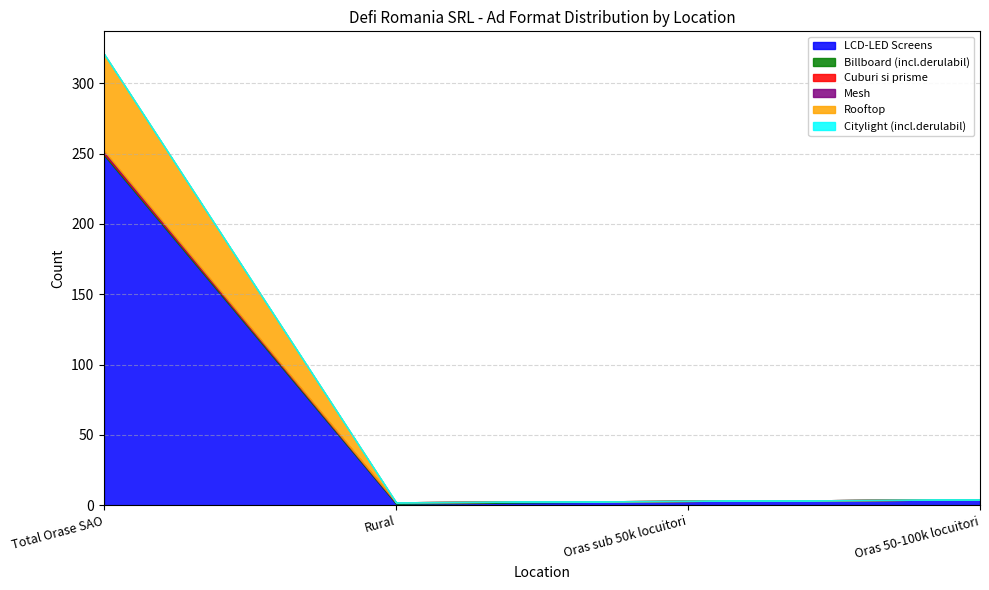

What is the label of the 1st point from the right?

Oras 50-100k locuitori